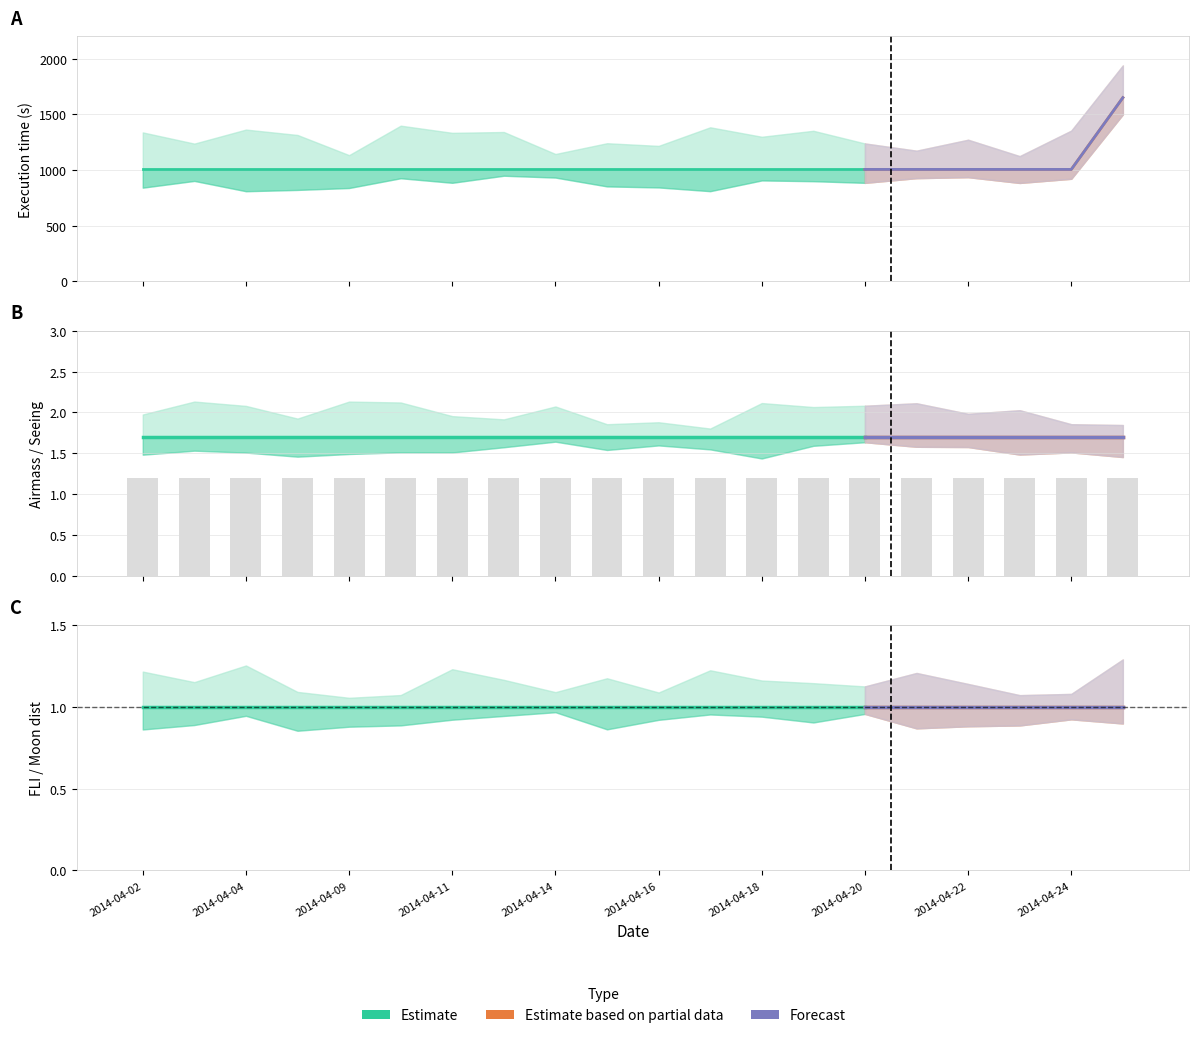

List the labels in order of Moon distance (deg) value, smallest first.

2014-04-02, 2014-04-03, 2014-04-04, 2014-04-07, 2014-04-09, 2014-04-10, 2014-04-11, 2014-04-12, 2014-04-14, 2014-04-15, 2014-04-16, 2014-04-17, 2014-04-18, 2014-04-19, 2014-04-20, 2014-04-21, 2014-04-22, 2014-04-23, 2014-04-24, 2014-04-25